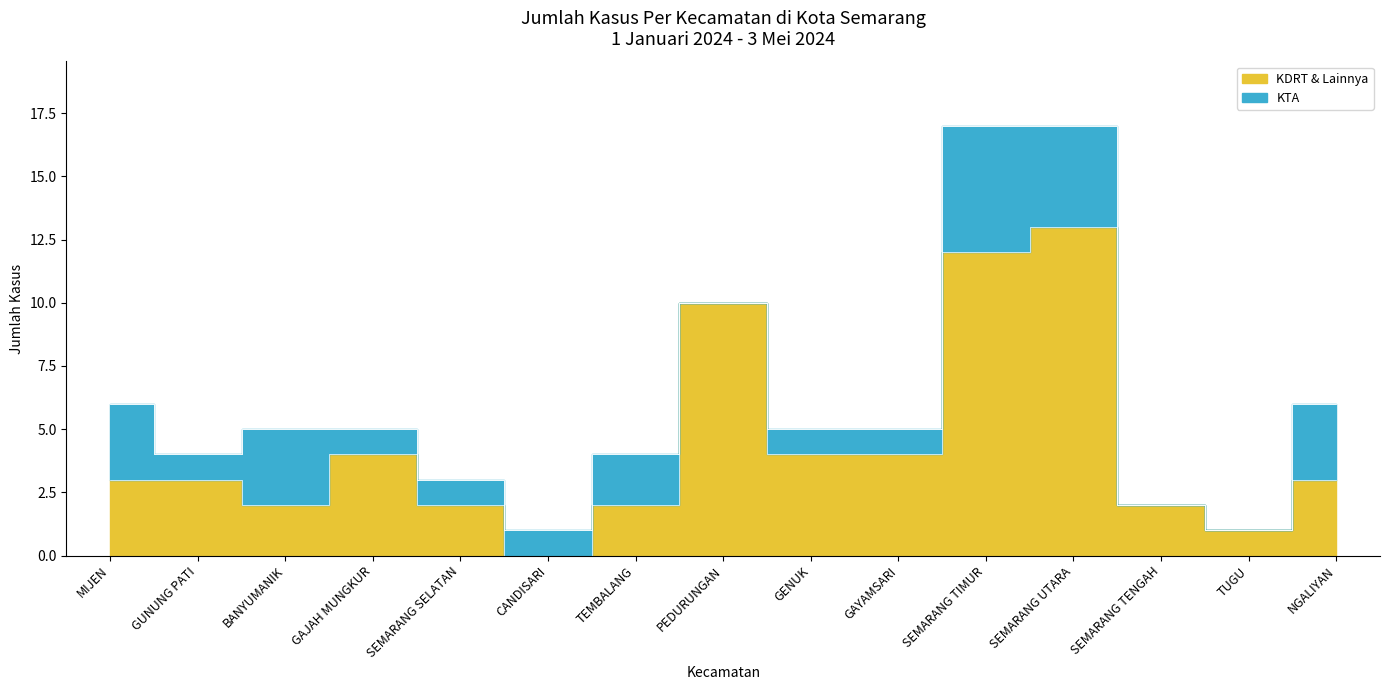

What is the label of the 12th point from the right?

GAJAH MUNGKUR